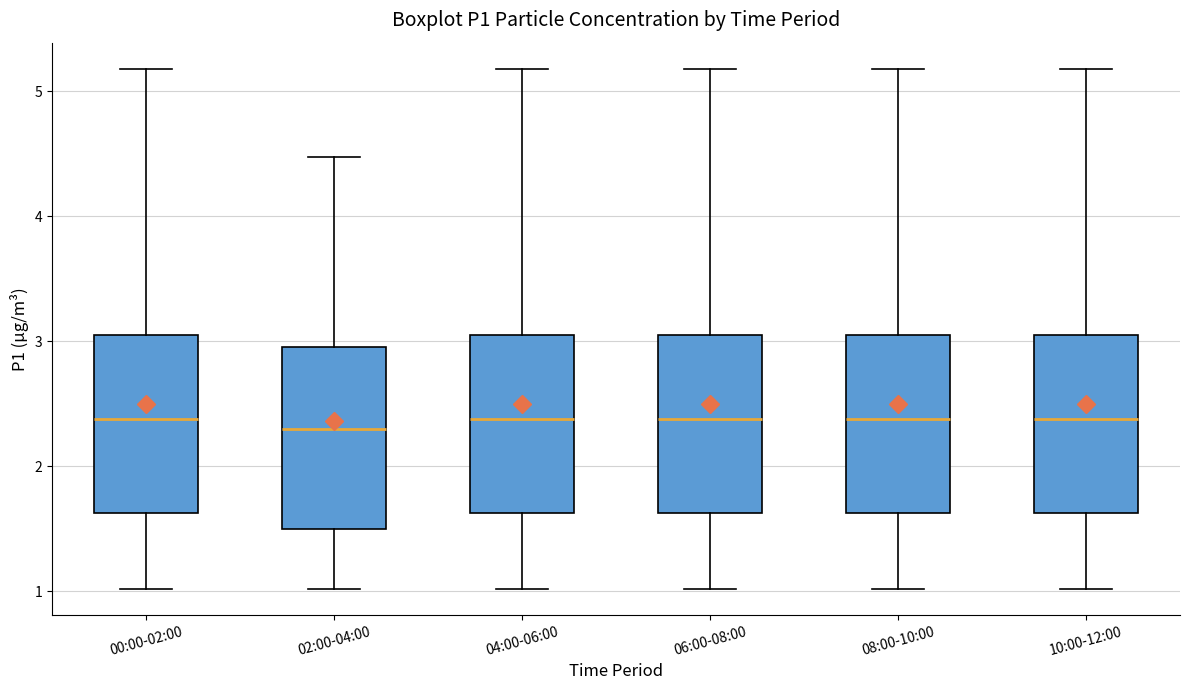

Reading left to right, transcribe this box plot: for each box, give where its median line is, the range the box spans, and where its two whiskers end, as read against the y-axis. The values are not printed on the chart, so give them approximately, as read against the axis.

00:00-02:00: median 2.4, box 1.6 to 3.1, whiskers 1.0 to 5.2
02:00-04:00: median 2.3, box 1.5 to 3.0, whiskers 1.0 to 4.5
04:00-06:00: median 2.4, box 1.6 to 3.1, whiskers 1.0 to 5.2
06:00-08:00: median 2.4, box 1.6 to 3.1, whiskers 1.0 to 5.2
08:00-10:00: median 2.4, box 1.6 to 3.1, whiskers 1.0 to 5.2
10:00-12:00: median 2.4, box 1.6 to 3.1, whiskers 1.0 to 5.2